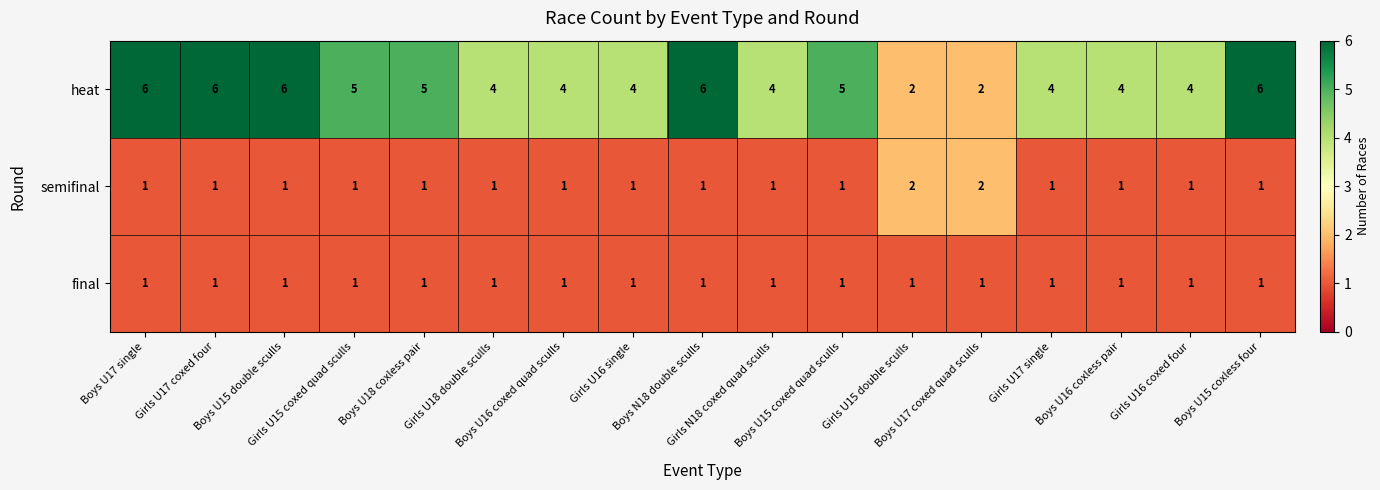

Which series has the largest total across all categories?

heat